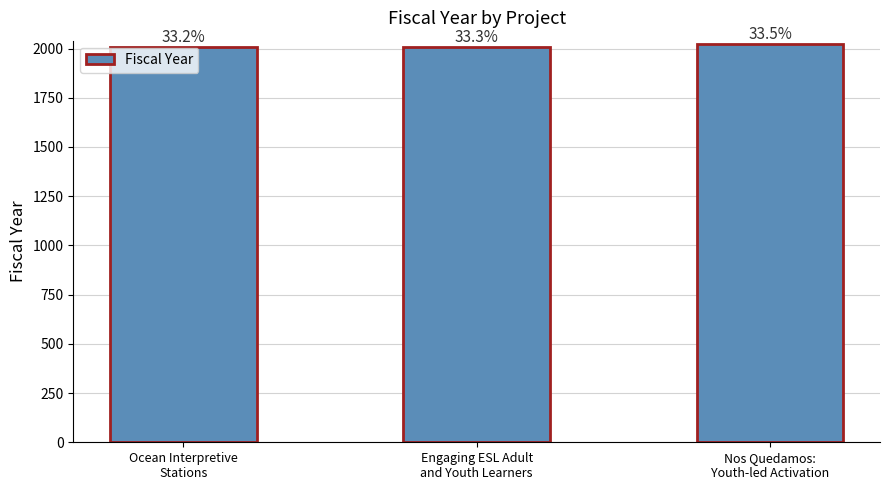

What is the difference between the values at Ocean Interpretive
Stations and Engaging ESL Adult
and Youth Learners?

3